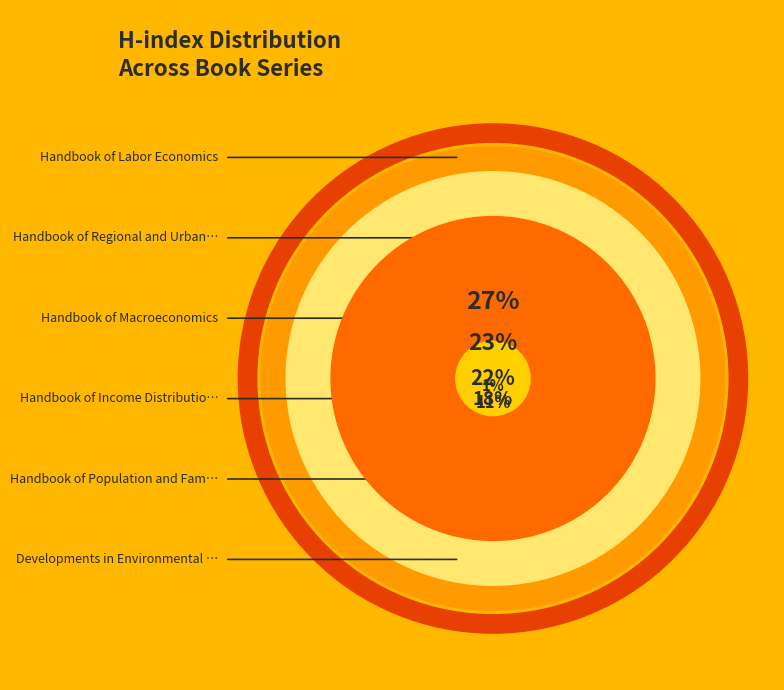

What is the change in value from Handbook of Population and Family Economics to Handbook of Regional and Urban Economics?

+21